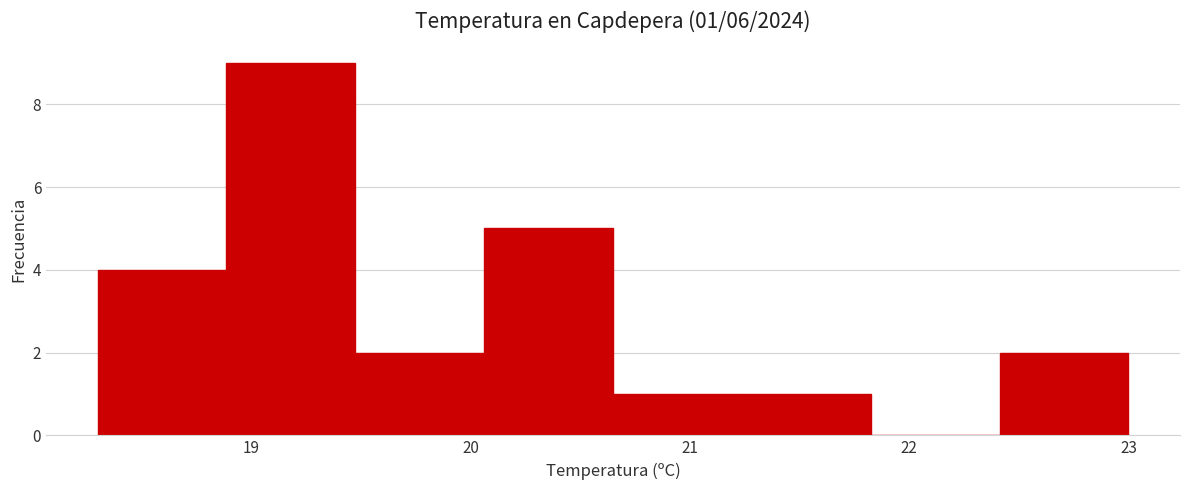

Over which range of the x-axis is the bar tallest?

18.9 to 19.5